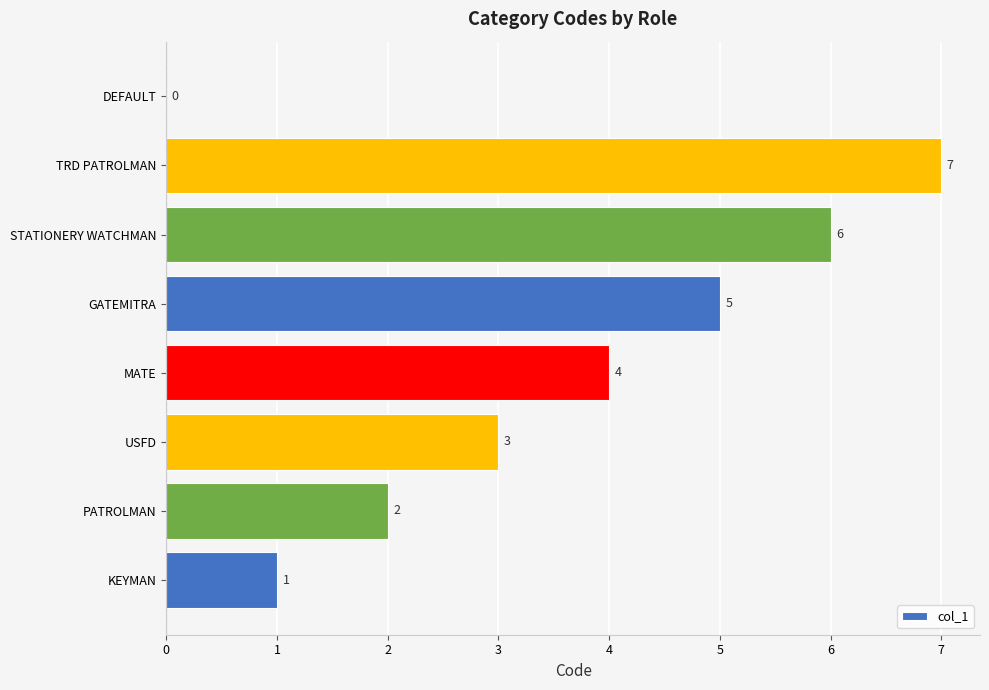

How many positive values are there?

7